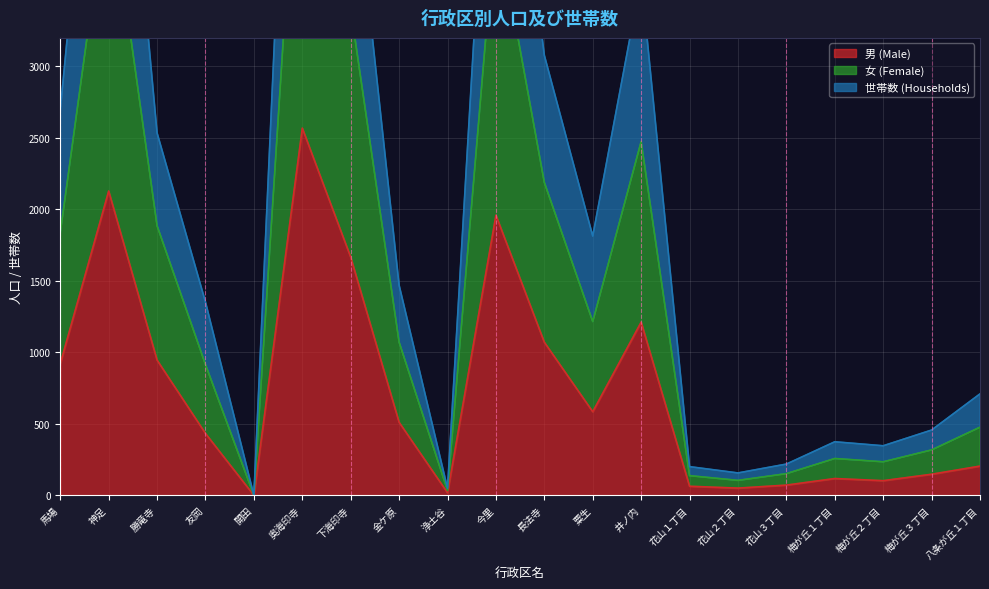

The value of 女 (Female) at 友岡 is 229. True or false?

False